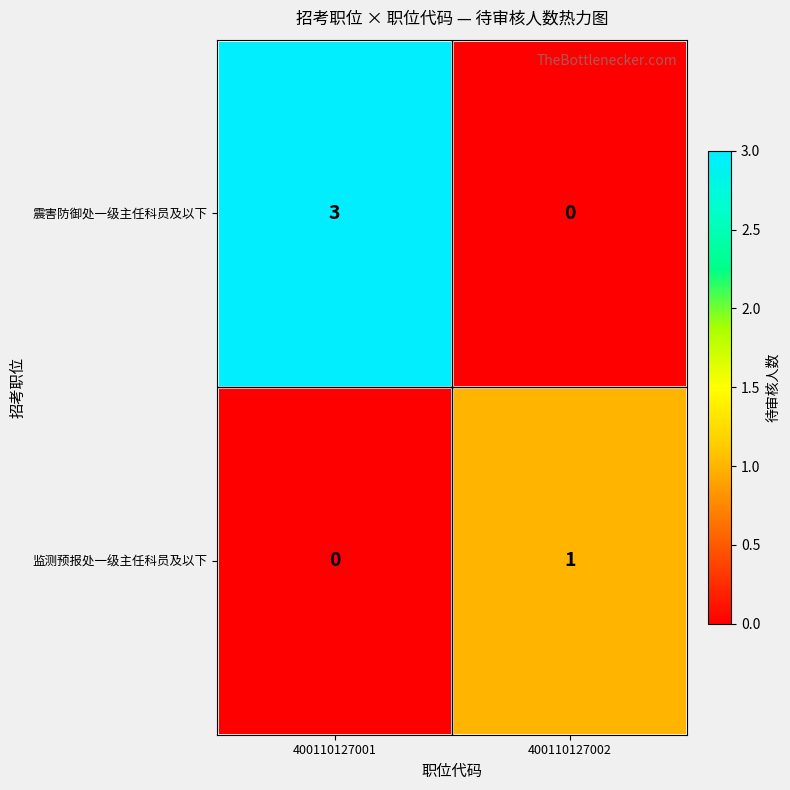

What is the difference between the 震害防御处一级主任科员及以下 values at 400110127002 and 400110127001?

3